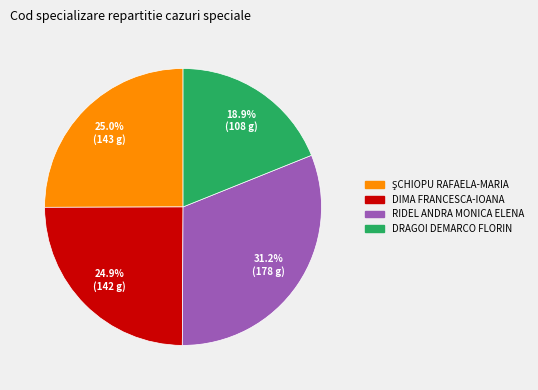

To the nearest percent, what is the average slice percentage?

25%